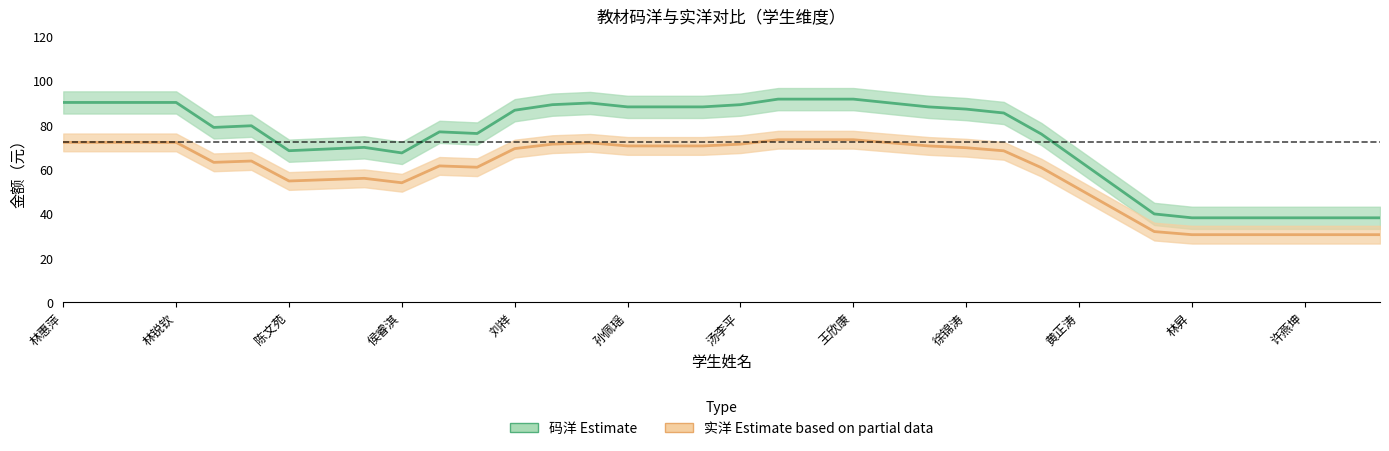

Reading left to right, list all the values displayed in this chart.

码洋（Estimate）: 90.0	90.0	90.0	90.0	78.8	79.5	68.2	69.0	69.8	67.2	76.8	76.0	86.5	89.0	89.8	88.0	88.0	88.0	89.0	91.5	91.5	91.5	89.8	88.0	87.0	85.2	75.8	63.8	51.8	39.8	38.0	38.0	38.0	38.0	38.0	38.0
实洋（Estimate based on partial data）: 72.0	72.0	72.0	72.0	63.0	63.6	54.6	55.2	55.8	53.8	61.4	60.8	69.2	71.2	71.8	70.4	70.4	70.4	71.2	73.2	73.2	73.2	71.8	70.4	69.6	68.2	60.6	51.0	41.4	31.8	30.4	30.4	30.4	30.4	30.4	30.4